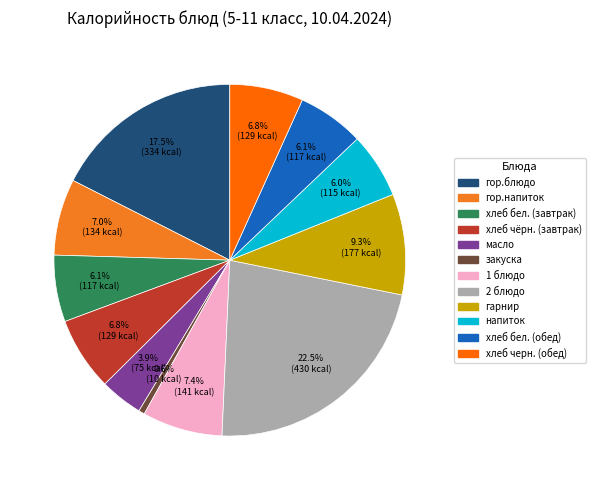

The 2 блюдо slice represents 37% of the pie. True or false?

False